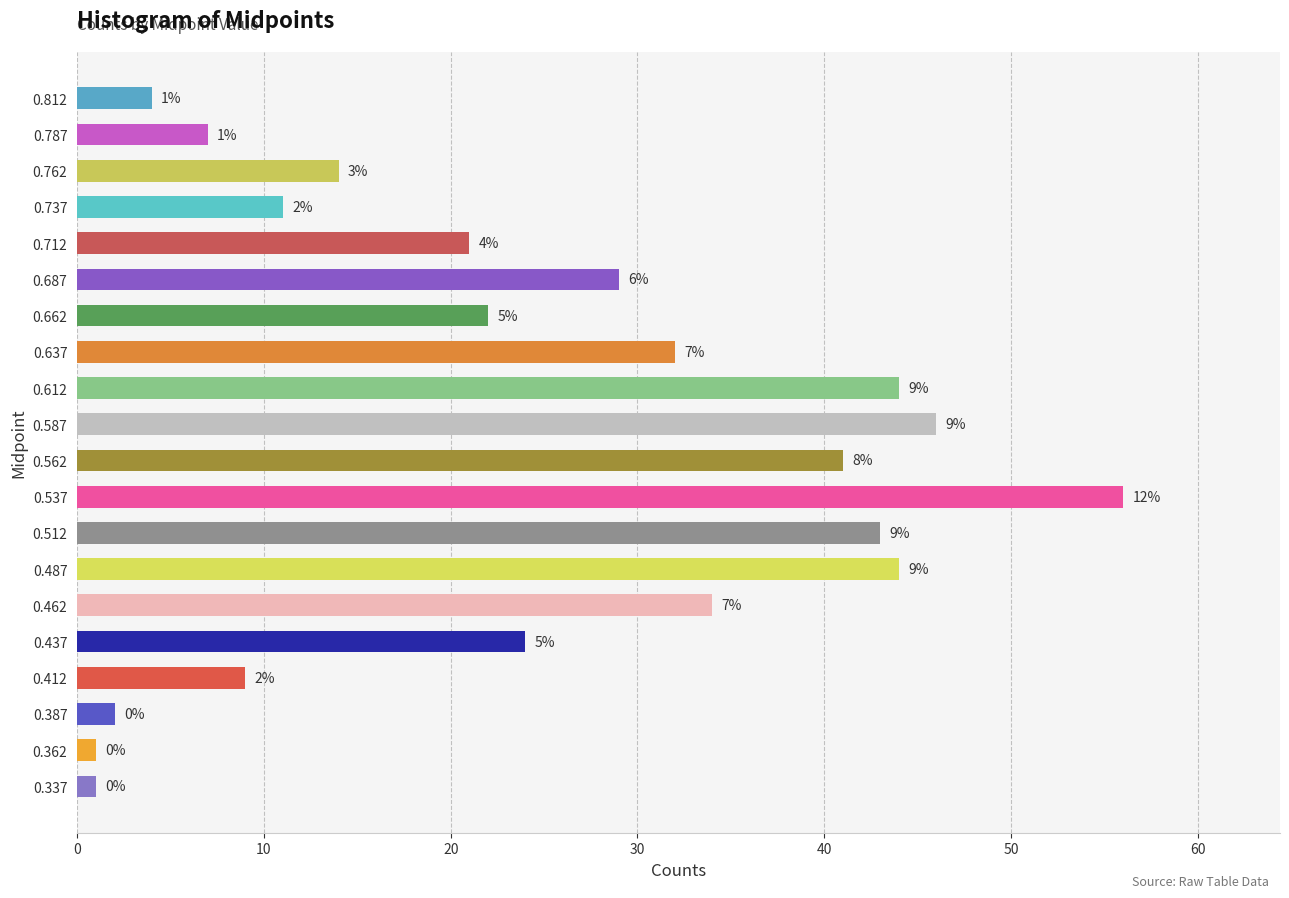

The value at 0.712 is 21. True or false?

True